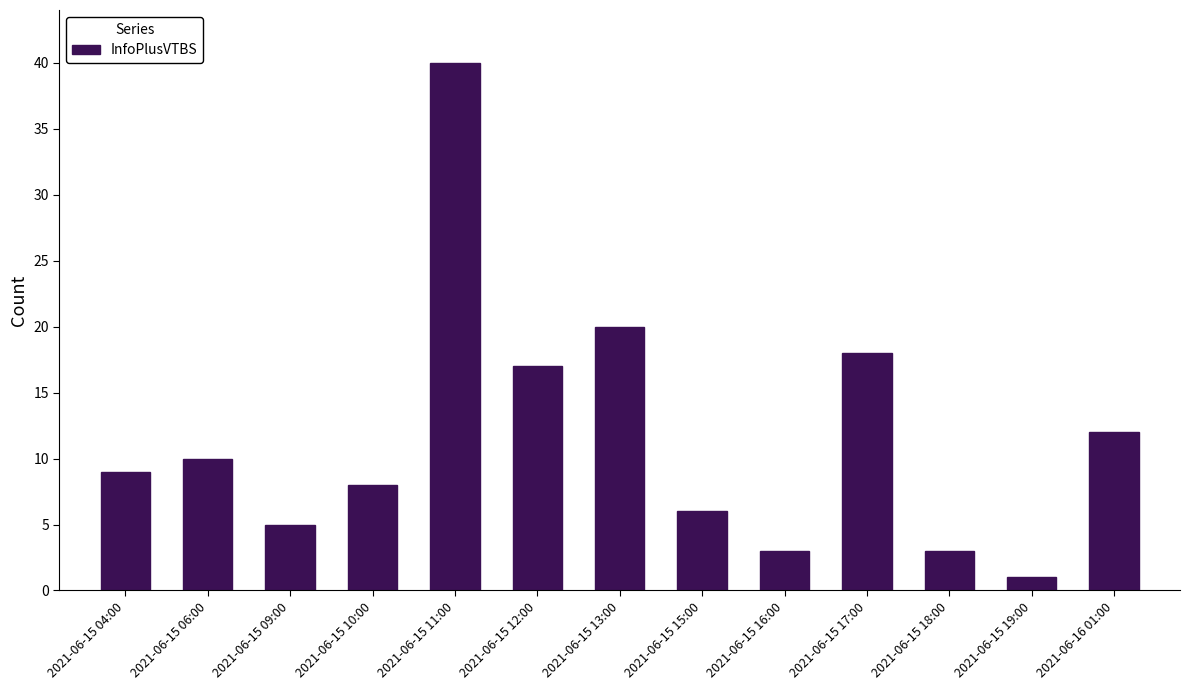

Is it true that the value at 2021-06-15 16:00 is 5?

False